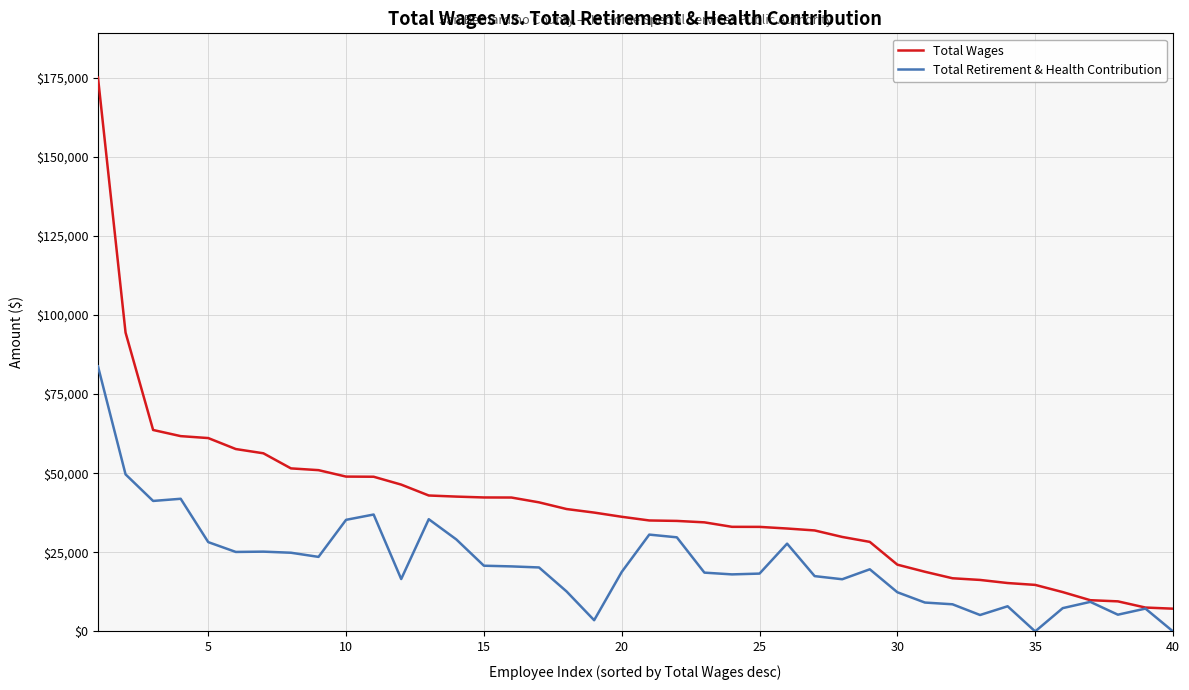

List the series in order of their overall mean, highest first.

Total Wages, Total Retirement & Health Contribution